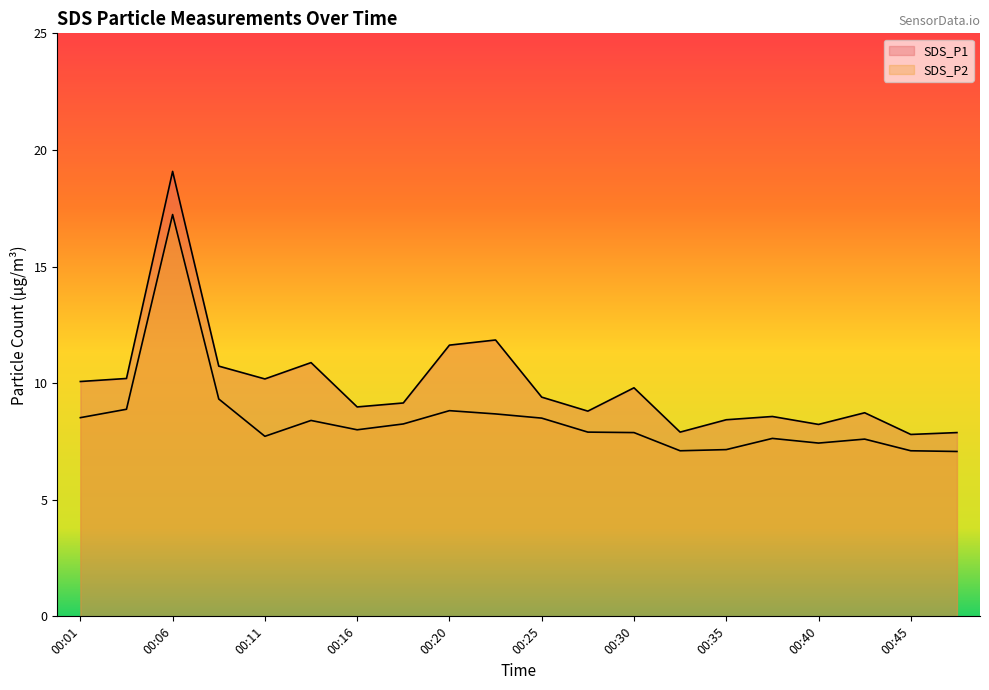

Is the value of SDS_P2 at 00:45 greater than the value of SDS_P1 at 00:16?

No